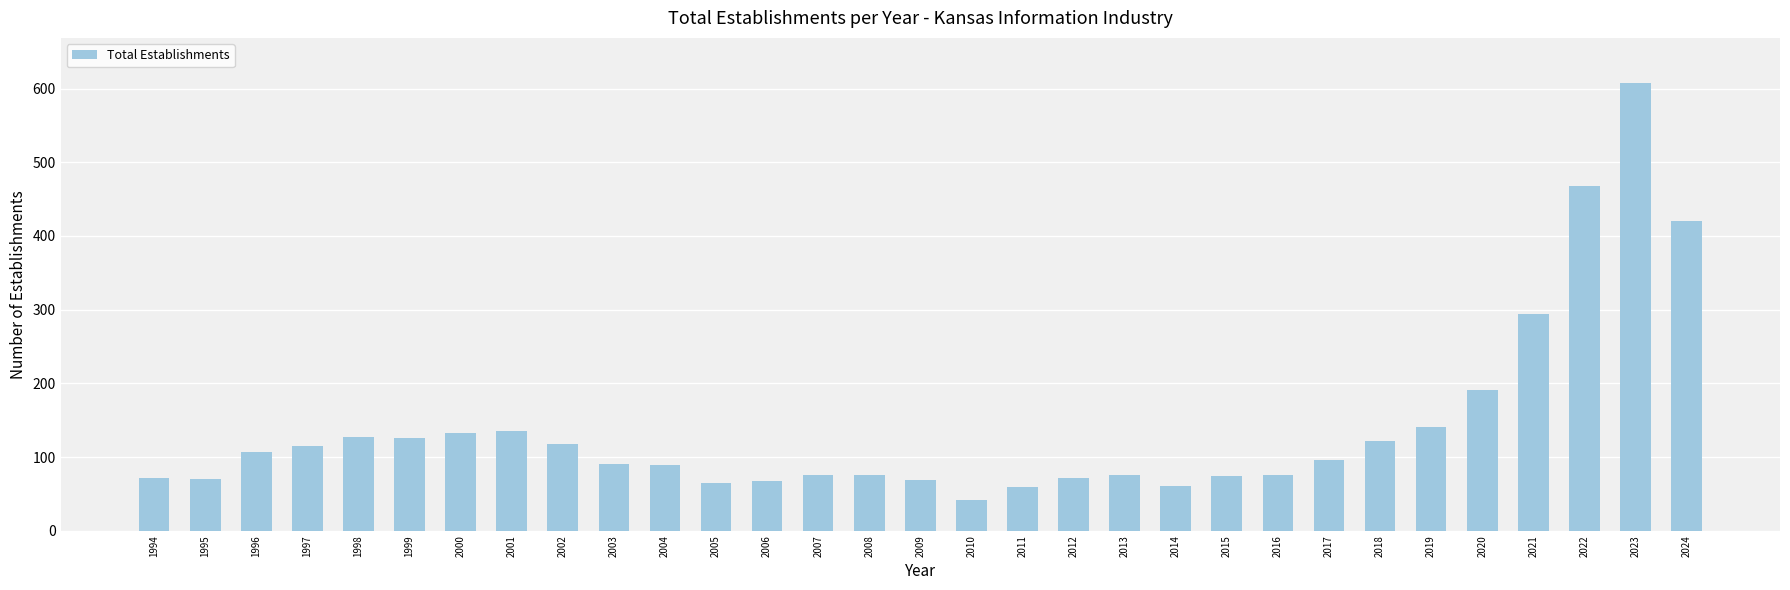

What is the average value?

140